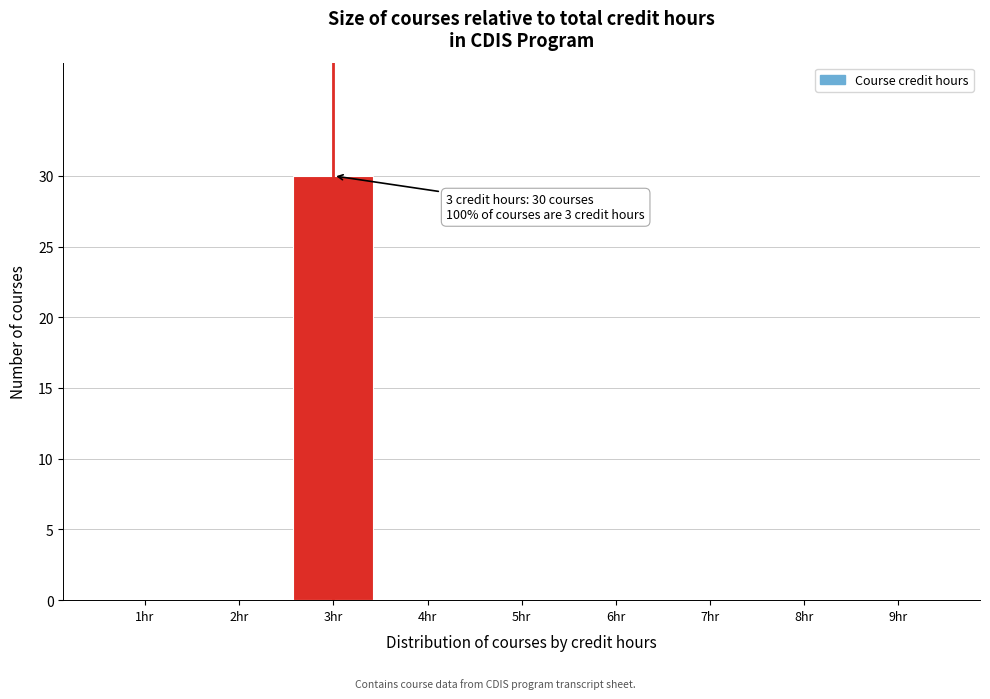

Reading right to left, list all the values displayed in this chart.

9hr=0	8hr=0	7hr=0	6hr=0	5hr=0	4hr=0	3hr=30	2hr=0	1hr=0